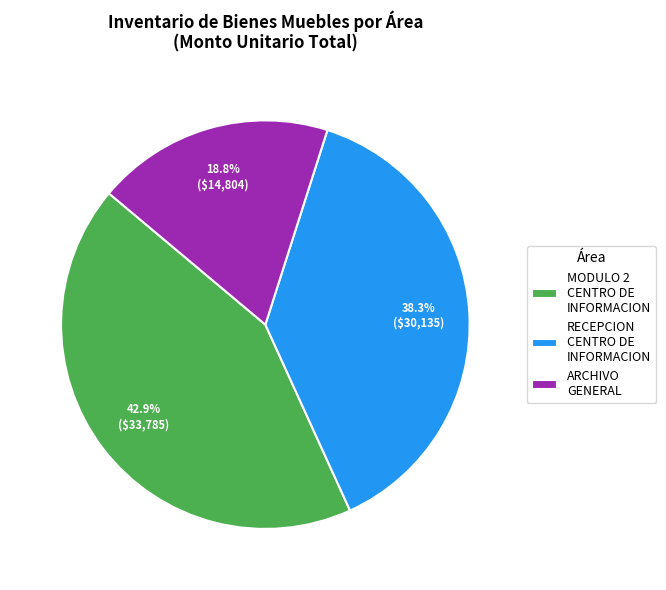

How much of the chart is everything except RECEPCION CENTRO DE INFORMACION?

61.7%